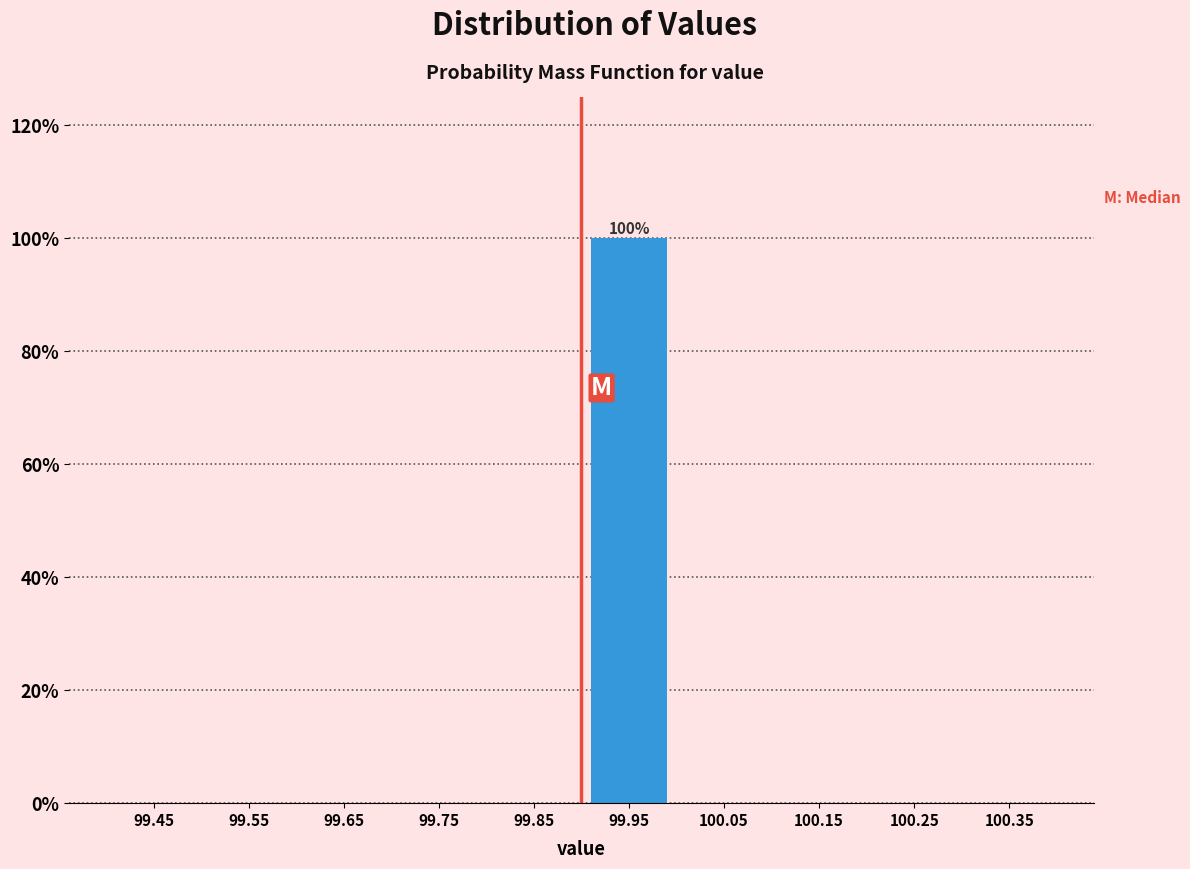

Over which range of the x-axis is the bar tallest?

99.9 to 100.0